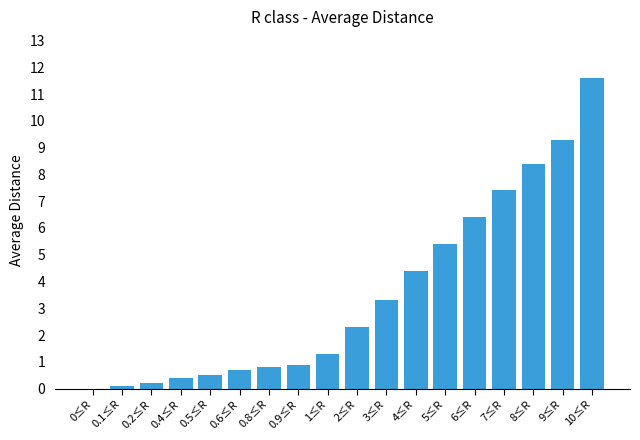

How many data points are above 2?

9